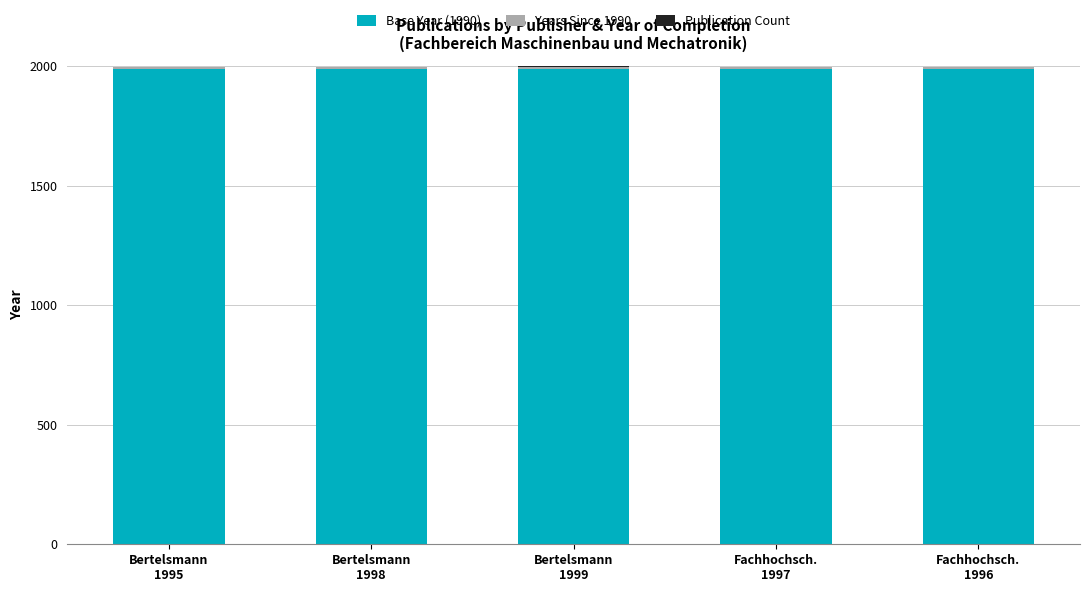

How many data points does each series have?

5